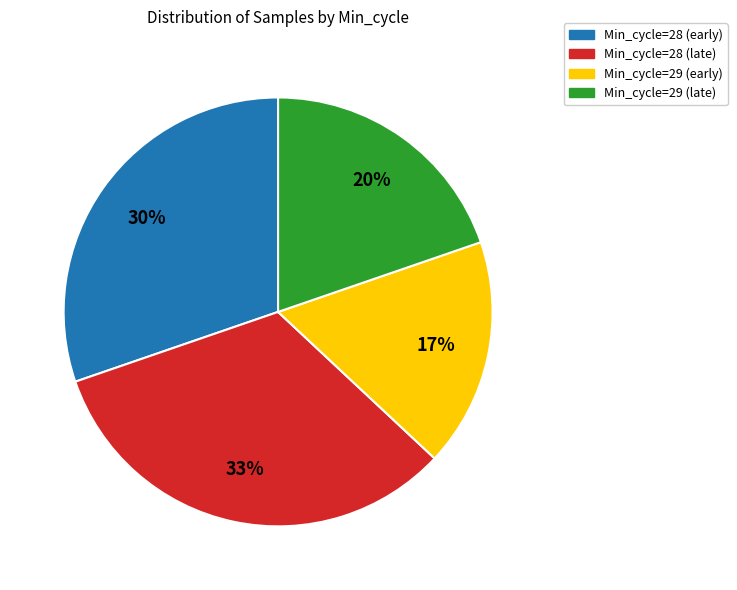

Is there a majority slice in this chart?

No